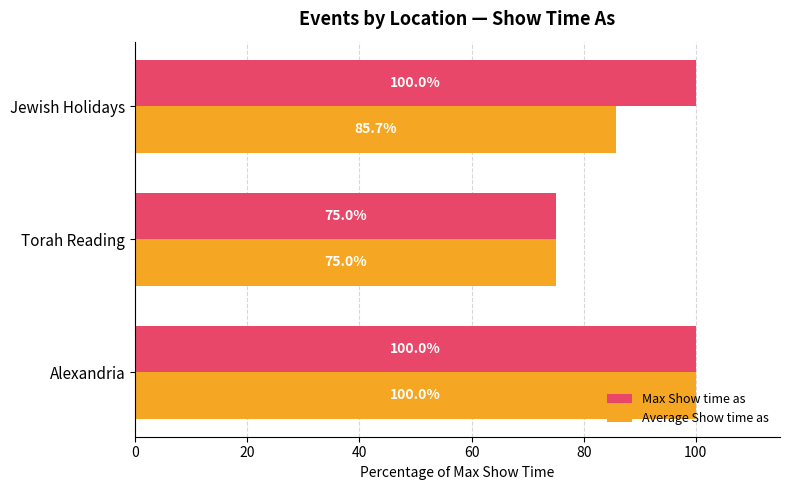

The value of Average Show time as at Alexandria is 100.0. True or false?

True